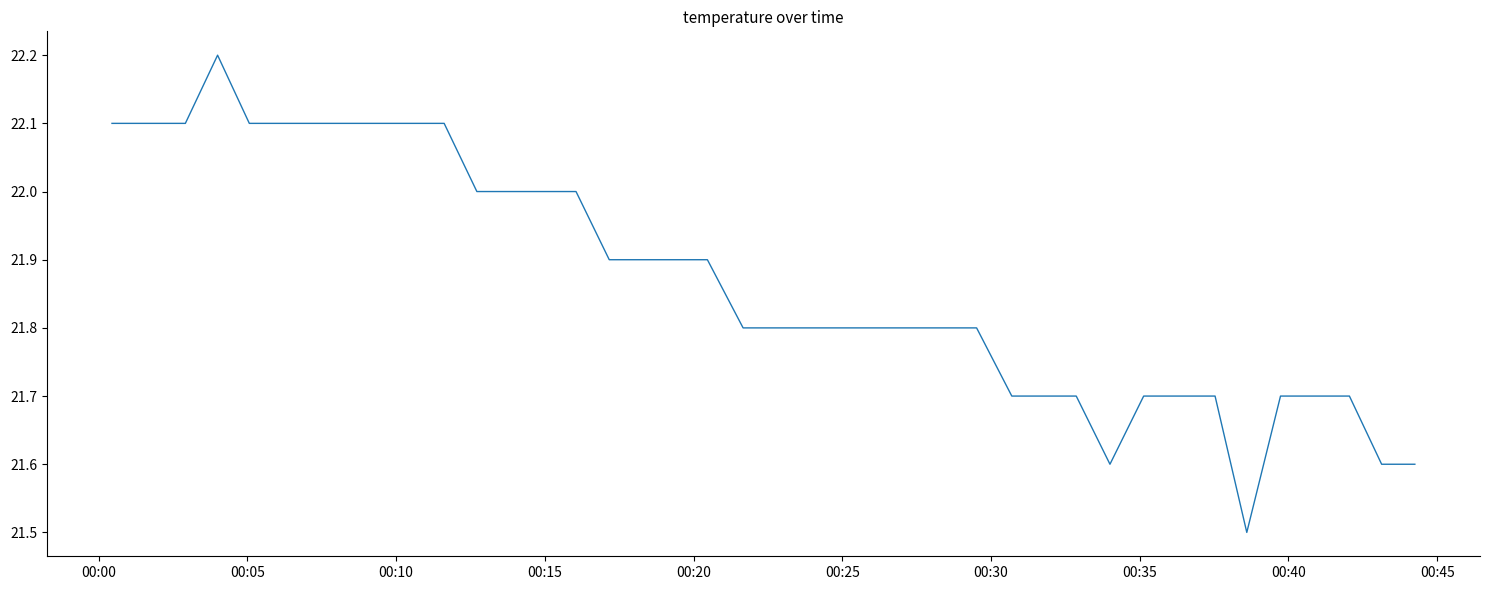

How many distinct data groups are displayed?

1